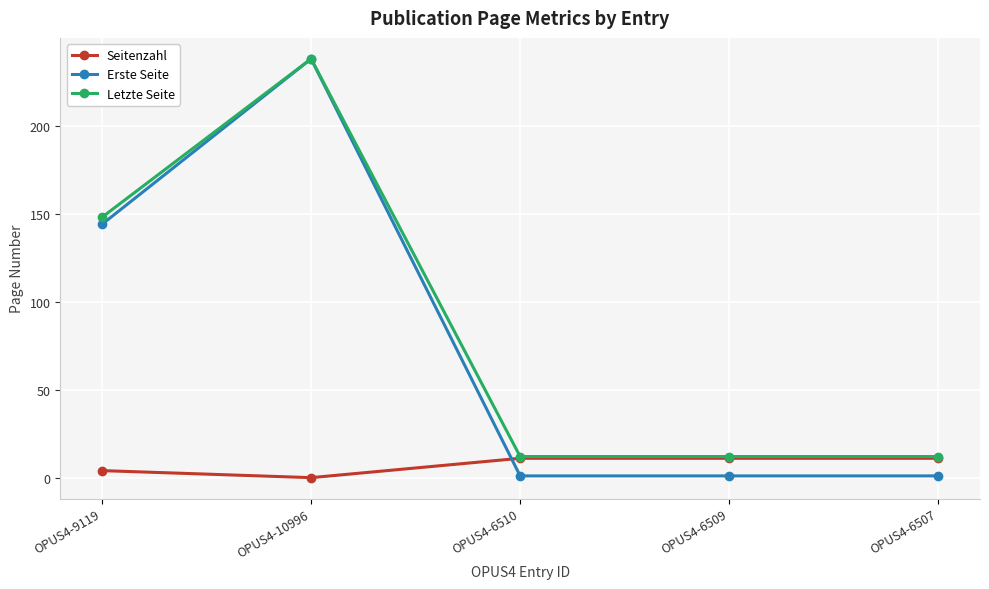

What is the value of the Erste Seite point at the 5th from the left?

1